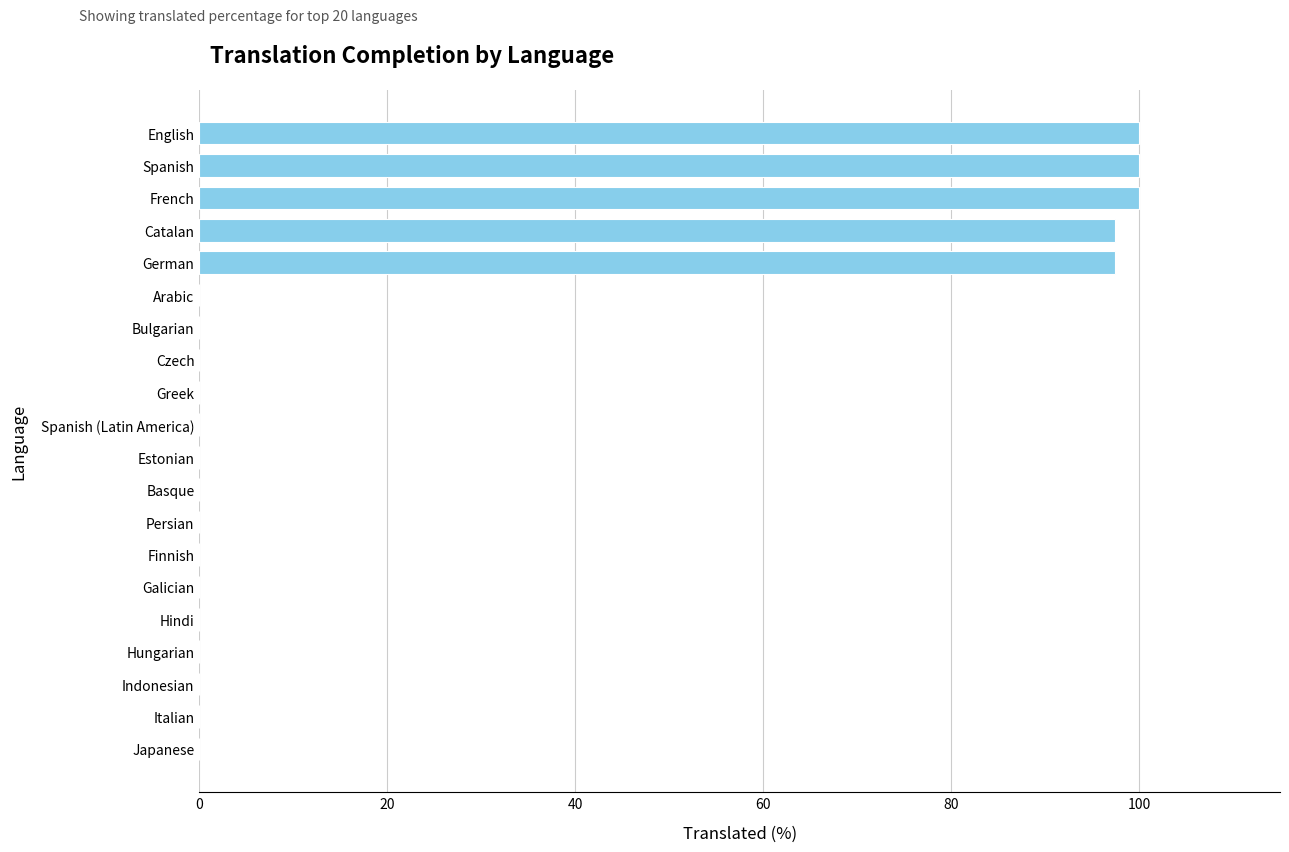

What is the change in value from Spanish to Italian?

-100.0